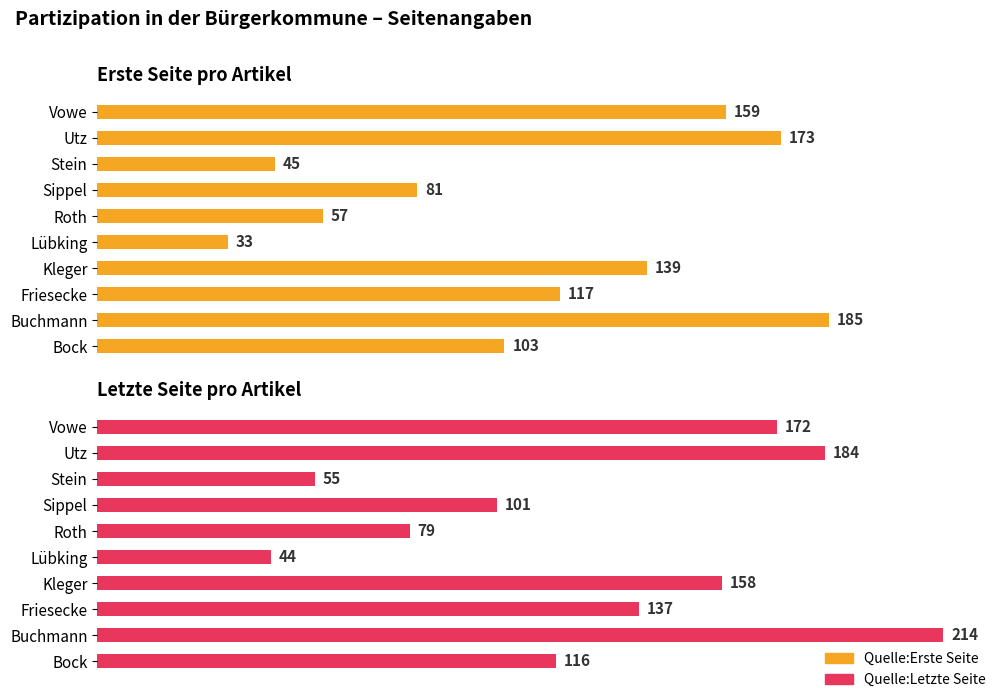

What is the minimum value for Quelle:Erste Seite?

33